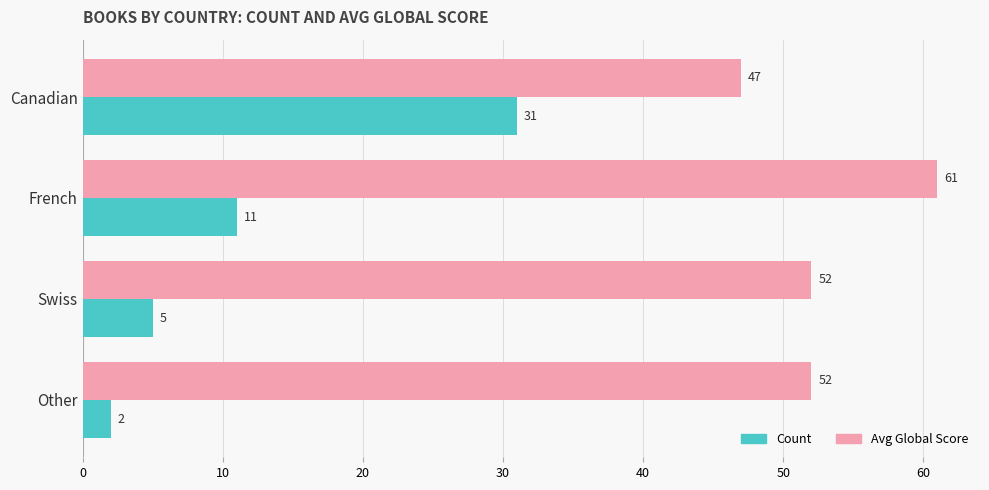

What is the average value of the Avg Global Score series?

53